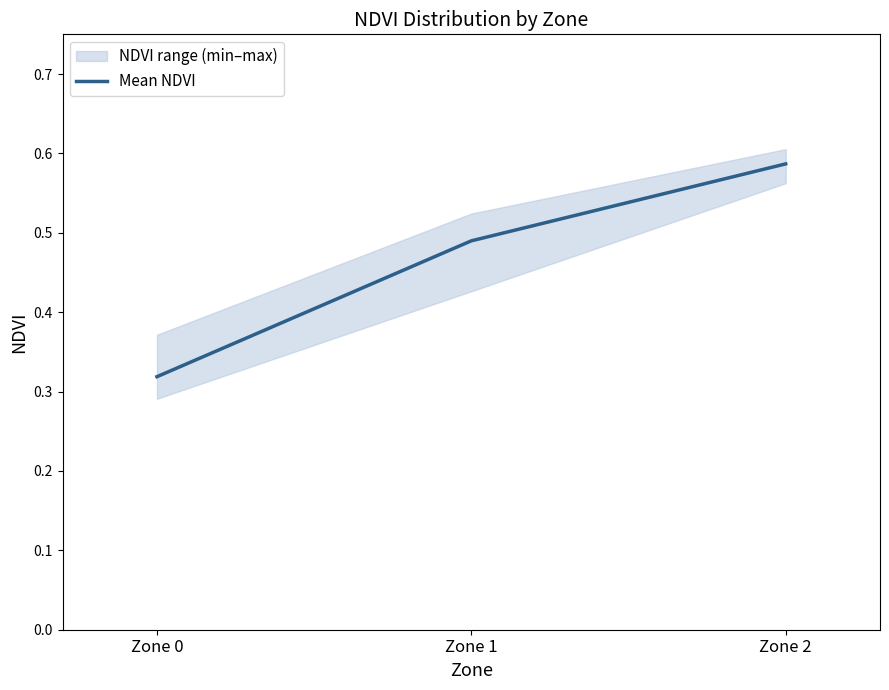

What is the average value?

0.5